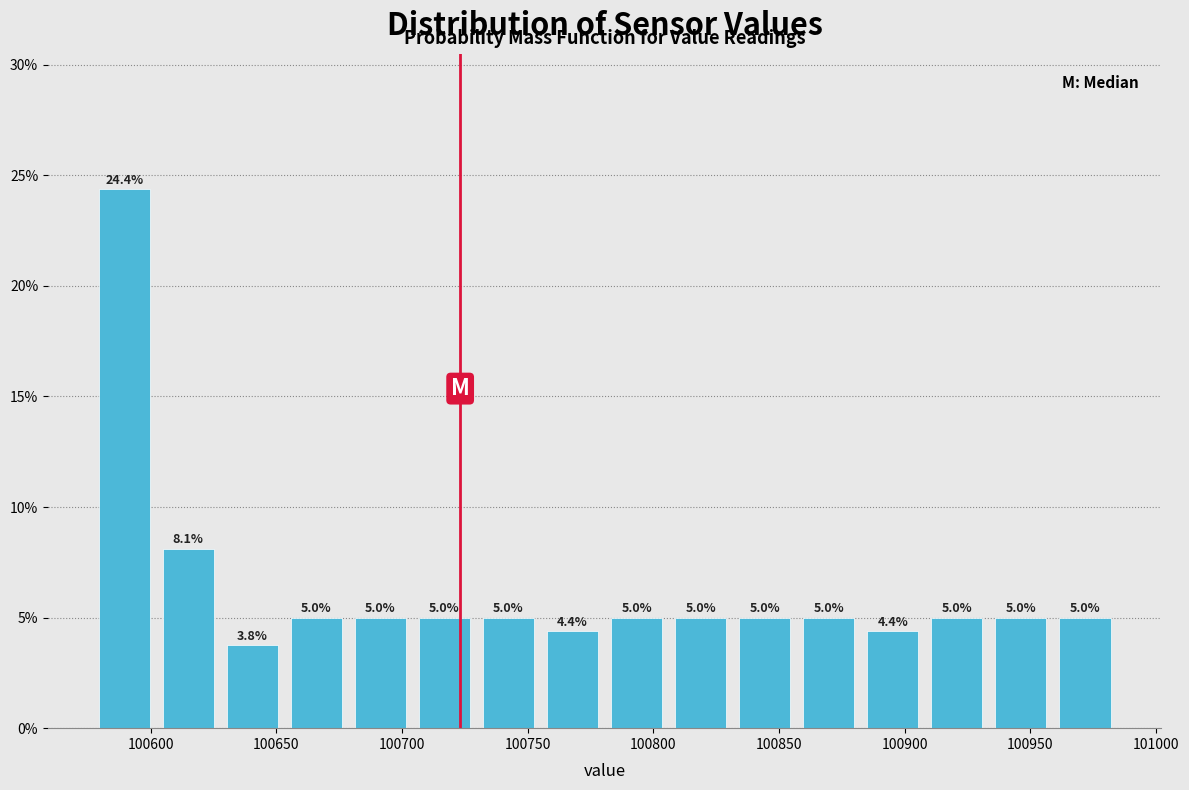

Reading left to right, transcribe this chart: for each bar, give the range it covers on the x-axis and its height. The bar edges are not printed on the chart, so give them approximately, as read against the axis.

100575 to 100600: 24.4
100600 to 100630: 8.1
100630 to 100655: 3.8
100655 to 100680: 5.0
100680 to 100705: 5.0
100705 to 100730: 5.0
100730 to 100755: 5.0
100755 to 100780: 4.4
100780 to 100805: 5.0
100805 to 100830: 5.0
100830 to 100855: 5.0
100855 to 100885: 5.0
100885 to 100910: 4.4
100910 to 100935: 5.0
100935 to 100960: 5.0
100960 to 100985: 5.0